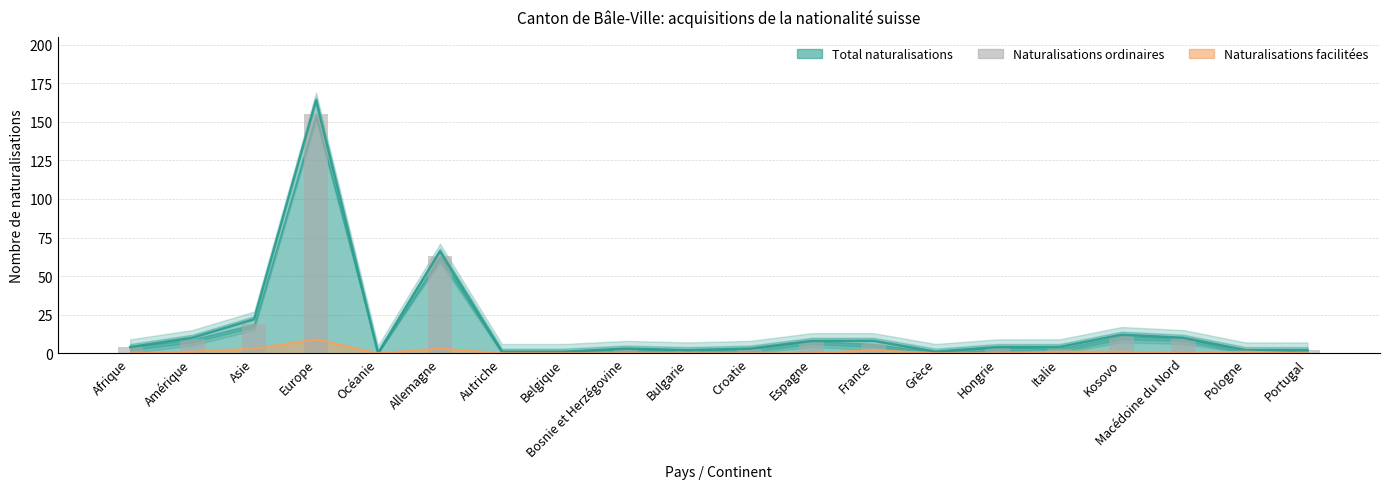

Does the chart contain stacked bars?

No